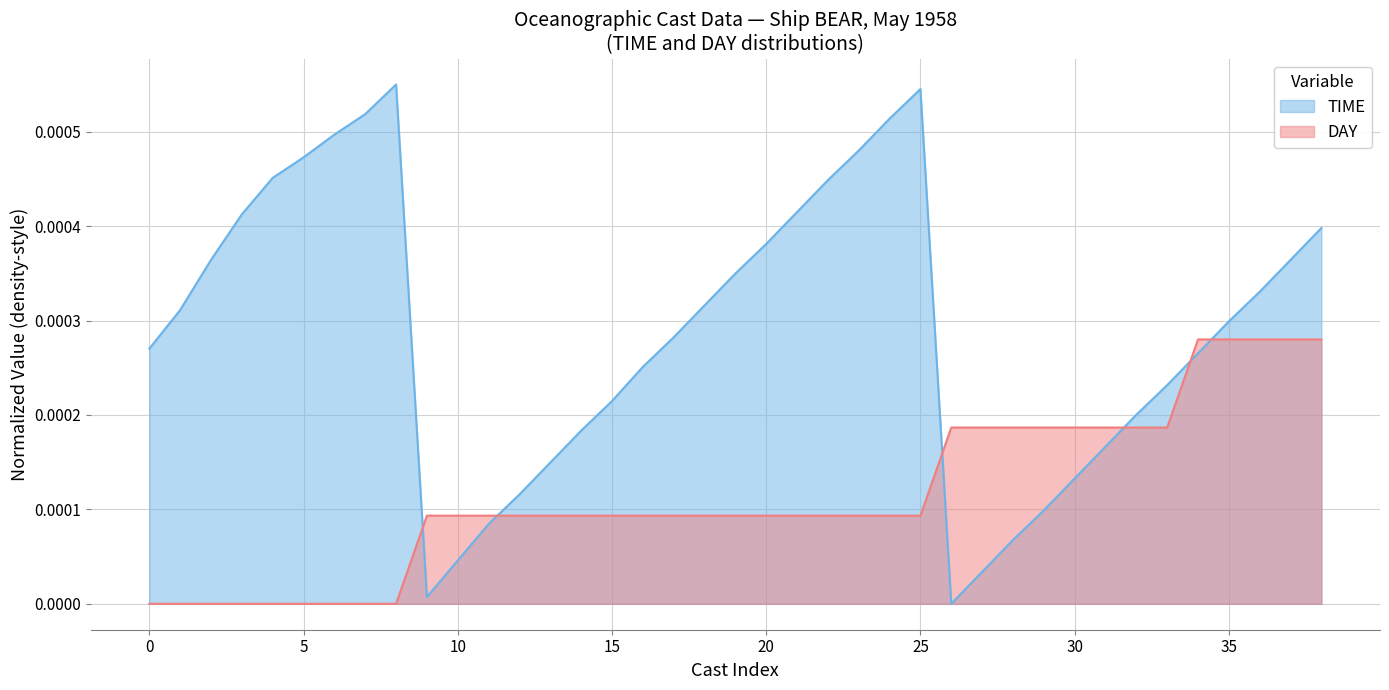

Rank the series by their maximum value, from highest to lowest.

TIME, DAY